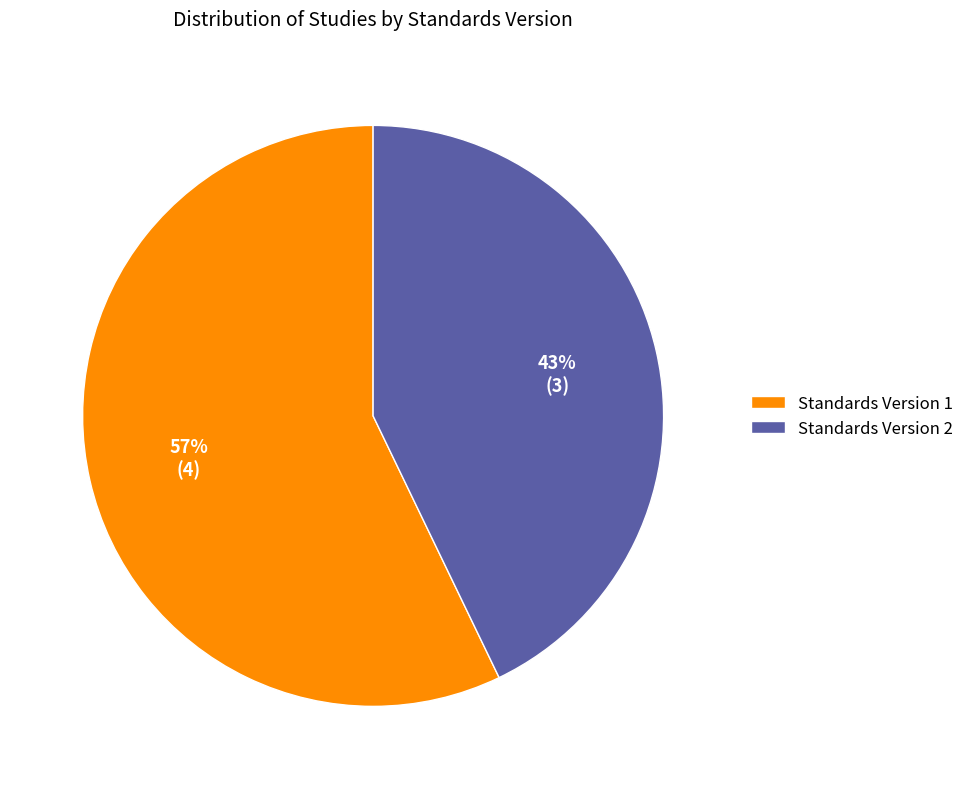

To the nearest percent, what is the average slice percentage?

50%